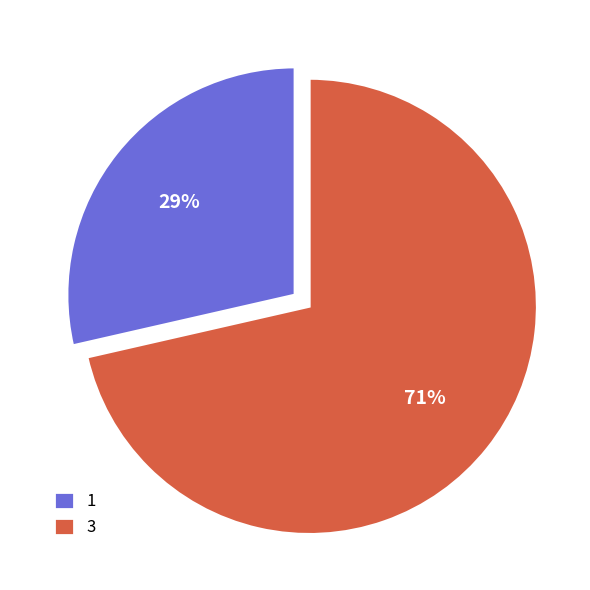

The 1 slice represents 15% of the pie. True or false?

False